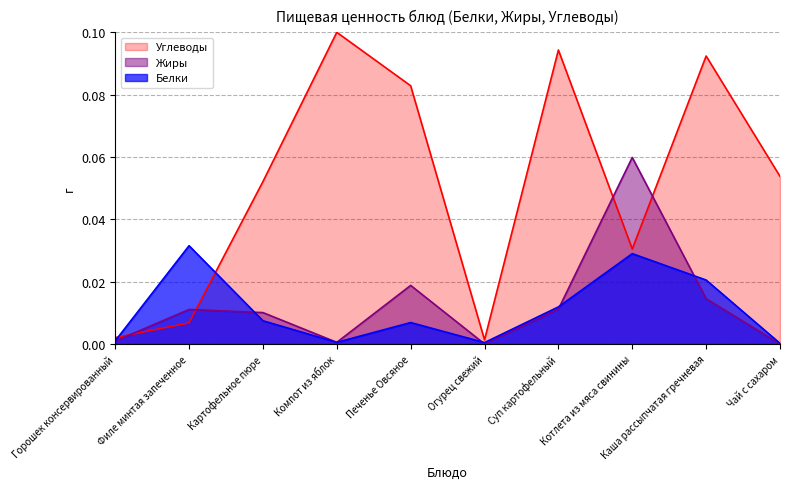

True or false: Углеводы and Жиры intersect in this chart.

True